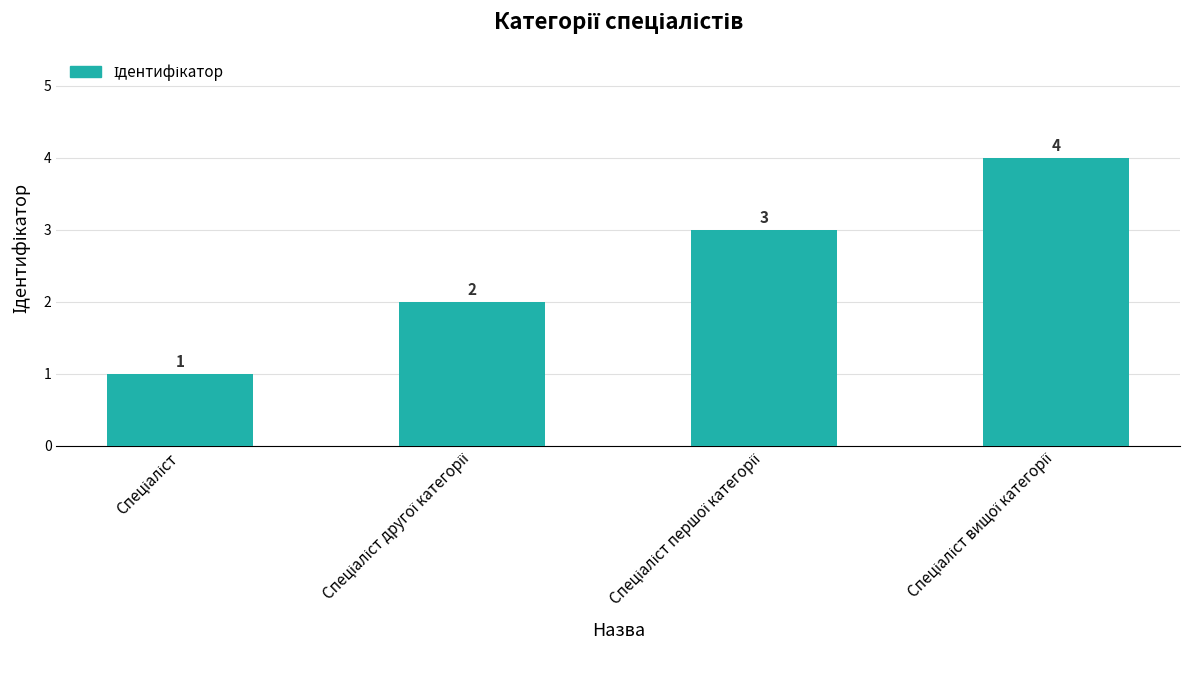

What is the difference between the maximum and minimum values?

3